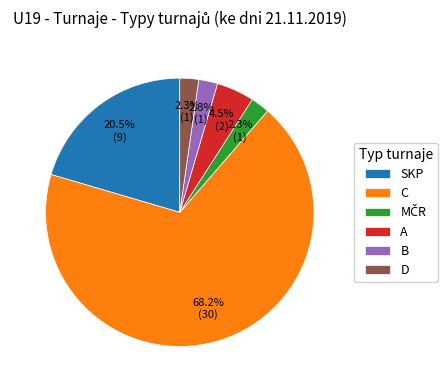

Count the number of slices in the pie.

6